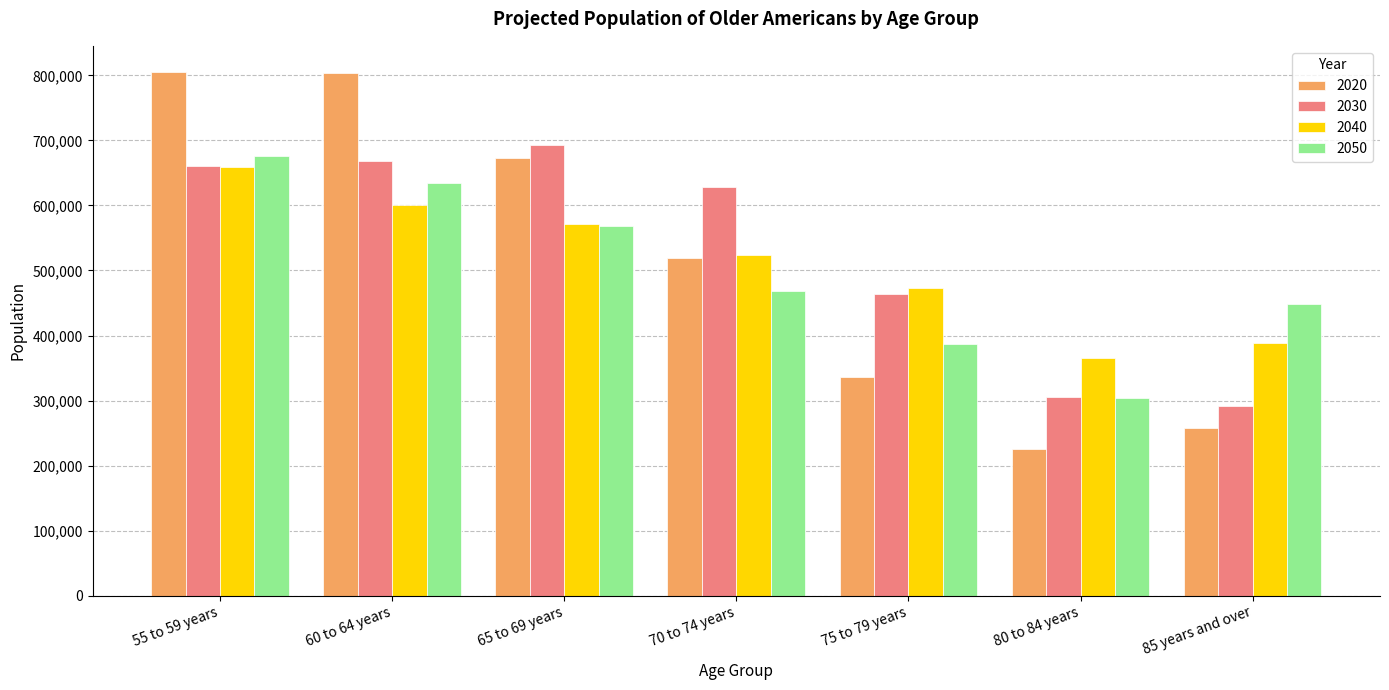

Rank the categories by 2050 value from lowest to highest.

80 to 84 years, 75 to 79 years, 85 years and over, 70 to 74 years, 65 to 69 years, 60 to 64 years, 55 to 59 years